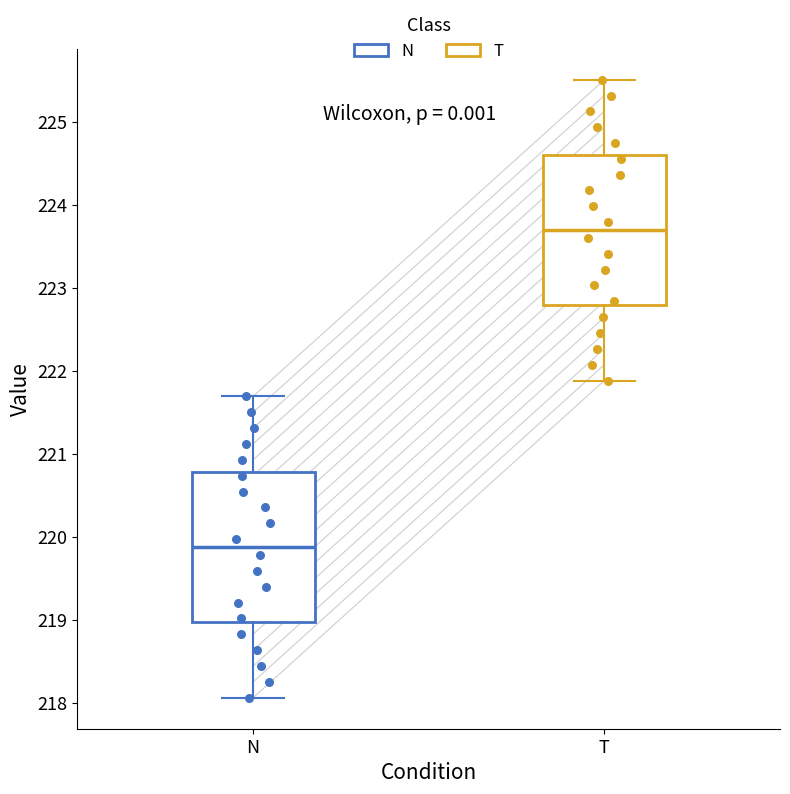

Reading left to right, transcribe this box plot: for each box, give where its median line is, the range the box spans, and where its two whiskers end, as read against the y-axis. The values are not printed on the chart, so give them approximately, as read against the axis.

N: median 219.9, box 219.0 to 220.8, whiskers 218.1 to 221.7
T: median 223.7, box 222.8 to 224.6, whiskers 221.9 to 225.5